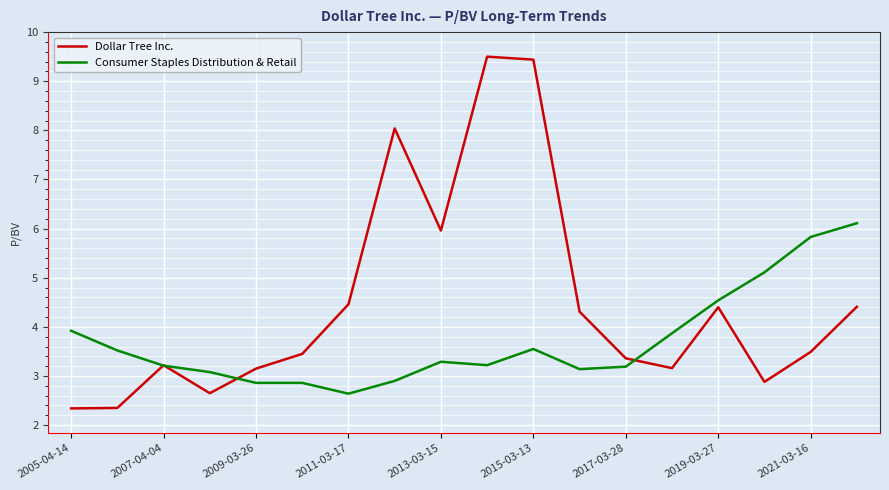

After their last crossing, which series has the higher values: Consumer Staples Distribution & Retail or Dollar Tree Inc.?

Consumer Staples Distribution & Retail